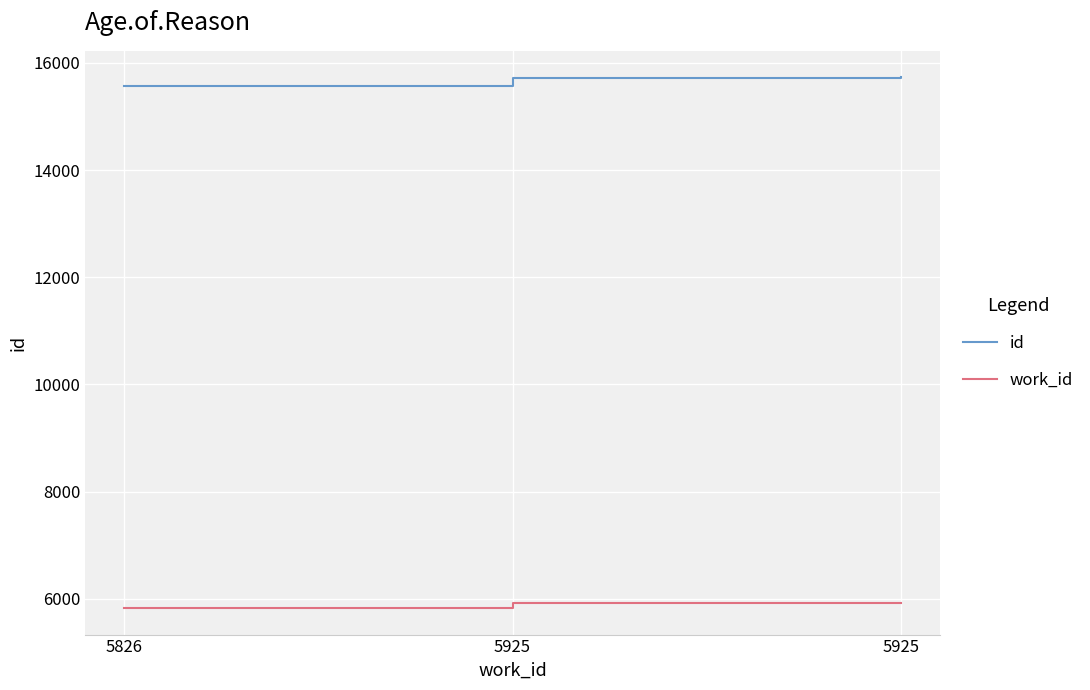

How many values in the work_id series are below 5925?

1